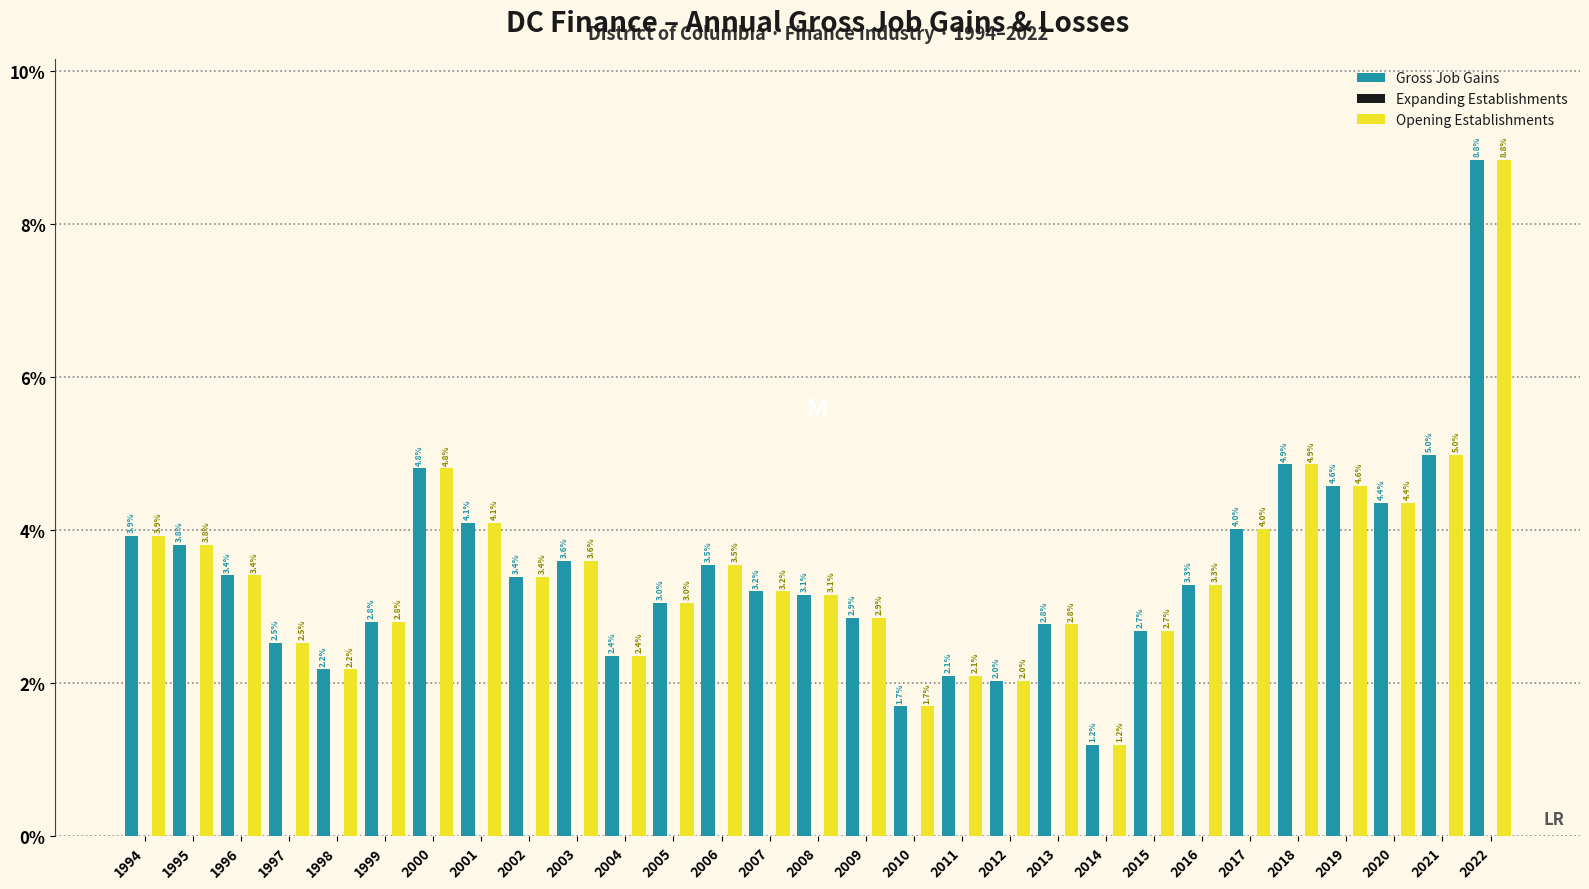

What is the sum of all Opening Establishments values?

100.0